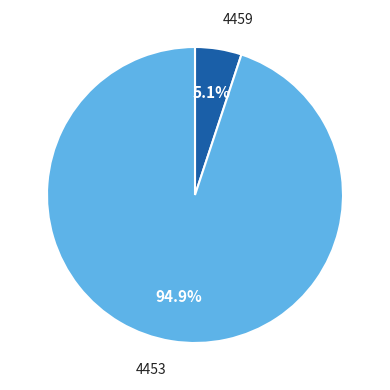

Is there a majority slice in this chart?

Yes